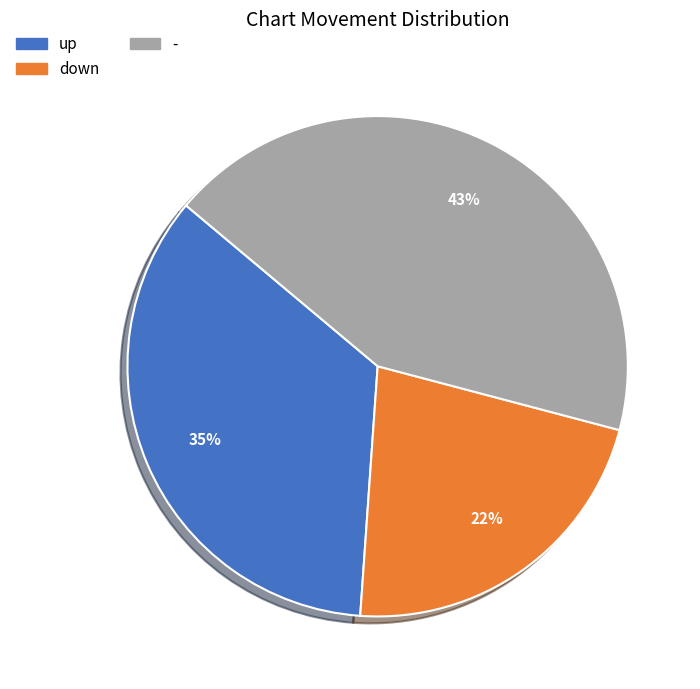

Rank the categories by value from highest to lowest.

-, up, down